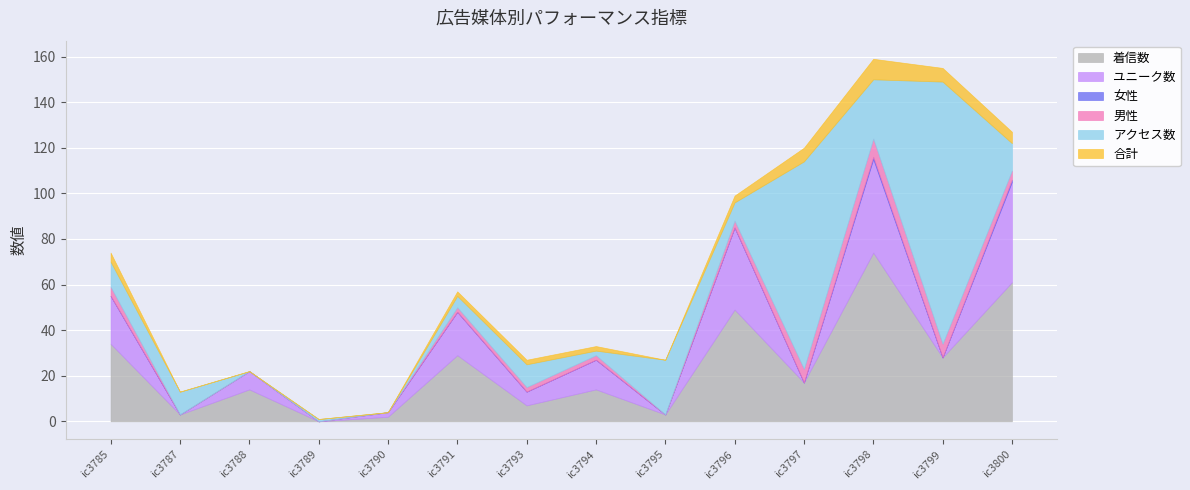

True or false: 女性 and 男性 cross at least once.

False